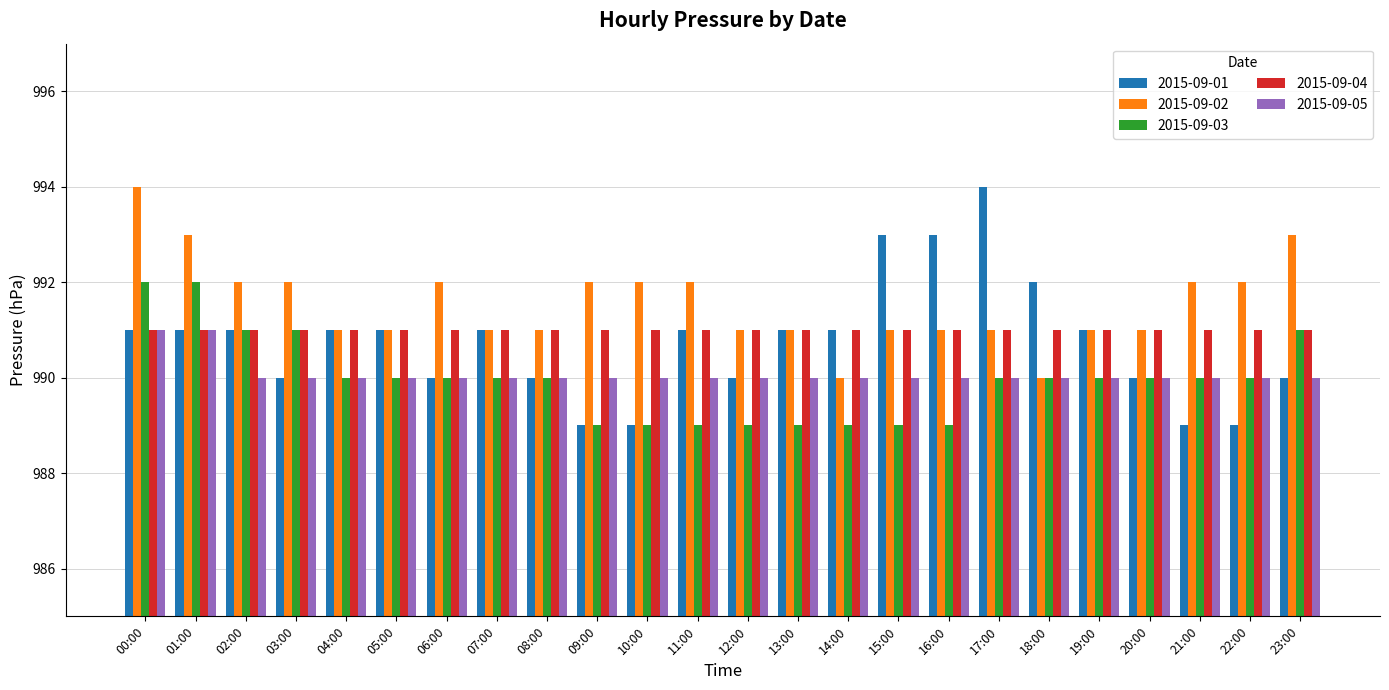

What is the difference between the maximum and minimum values in the 2015-09-01 series?

5